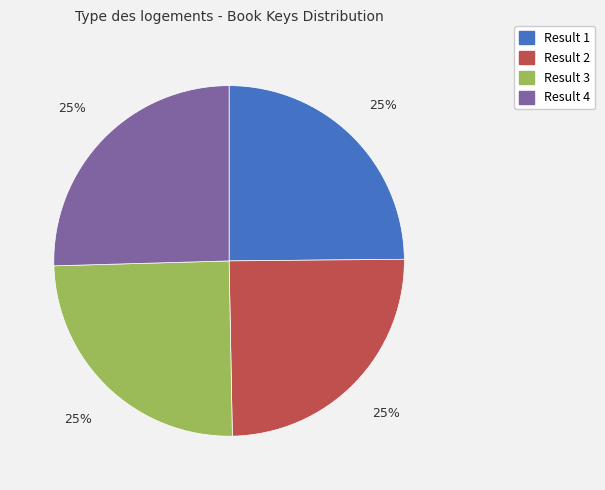

To the nearest percent, what portion does Result 1 represent?

25%